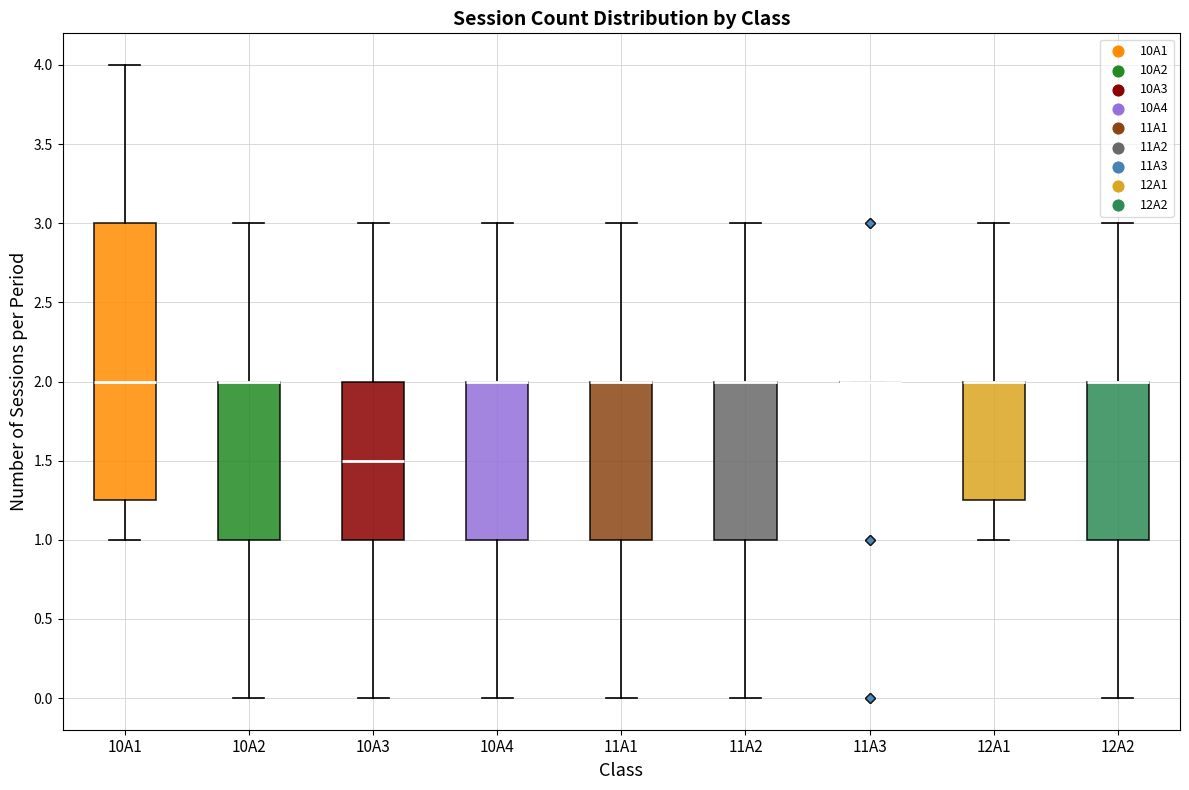

Reading left to right, read every box against the y-axis: the position of its median line, the range the box covers, and the ends of its whiskers. The values are not printed on the chart, so give them approximately, as read against the axis.

10A1: median 2.00, box 1.25 to 3.00, whiskers 1.00 to 4.00
10A2: median 2.00 (drawn on the box's upper edge), box 1.00 to 2.00, whiskers 0.00 to 3.00
10A3: median 1.50, box 1.00 to 2.00, whiskers 0.00 to 3.00
10A4: median 2.00 (drawn on the box's upper edge), box 1.00 to 2.00, whiskers 0.00 to 3.00
11A1: median 2.00 (drawn on the box's upper edge), box 1.00 to 2.00, whiskers 0.00 to 3.00
11A2: median 2.00 (drawn on the box's upper edge), box 1.00 to 2.00, whiskers 0.00 to 3.00
11A3: box collapsed to a line at 2.00, whiskers 2.00 to 2.00
12A1: median 2.00 (drawn on the box's upper edge), box 1.25 to 2.00, whiskers 1.00 to 3.00
12A2: median 2.00 (drawn on the box's upper edge), box 1.00 to 2.00, whiskers 0.00 to 3.00